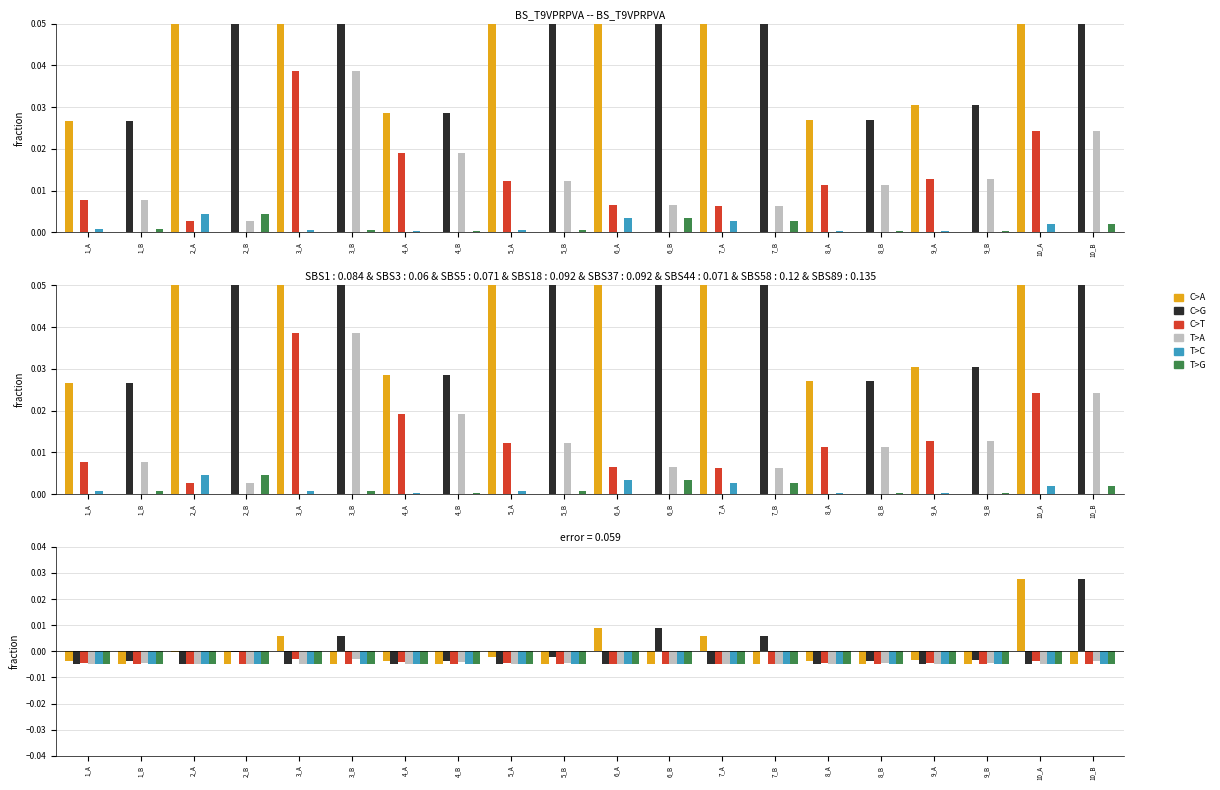

Reading right to left, list all the values displayed in this chart.

C>A: 10_B=-0.0	10_A=0.0	9_B=-0.0	9_A=-0.0	8_B=-0.0	8_A=-0.0	7_B=-0.0	7_A=0.0	6_B=-0.0	6_A=0.0	5_B=-0.0	5_A=-0.0	4_B=-0.0	4_A=-0.0	3_B=-0.0	3_A=0.0	2_B=-0.0	2_A=-0.0	1_B=-0.0	1_A=-0.0
C>G: 10_B=0.0	10_A=-0.0	9_B=-0.0	9_A=-0.0	8_B=-0.0	8_A=-0.0	7_B=0.0	7_A=-0.0	6_B=0.0	6_A=-0.0	5_B=-0.0	5_A=-0.0	4_B=-0.0	4_A=-0.0	3_B=0.0	3_A=-0.0	2_B=-0.0	2_A=-0.0	1_B=-0.0	1_A=-0.0
C>T: 10_B=-0.0	10_A=-0.0	9_B=-0.0	9_A=-0.0	8_B=-0.0	8_A=-0.0	7_B=-0.0	7_A=-0.0	6_B=-0.0	6_A=-0.0	5_B=-0.0	5_A=-0.0	4_B=-0.0	4_A=-0.0	3_B=-0.0	3_A=-0.0	2_B=-0.0	2_A=-0.0	1_B=-0.0	1_A=-0.0
T>A: 10_B=-0.0	10_A=-0.0	9_B=-0.0	9_A=-0.0	8_B=-0.0	8_A=-0.0	7_B=-0.0	7_A=-0.0	6_B=-0.0	6_A=-0.0	5_B=-0.0	5_A=-0.0	4_B=-0.0	4_A=-0.0	3_B=-0.0	3_A=-0.0	2_B=-0.0	2_A=-0.0	1_B=-0.0	1_A=-0.0
T>C: 10_B=-0.0	10_A=-0.0	9_B=-0.0	9_A=-0.0	8_B=-0.0	8_A=-0.0	7_B=-0.0	7_A=-0.0	6_B=-0.0	6_A=-0.0	5_B=-0.0	5_A=-0.0	4_B=-0.0	4_A=-0.0	3_B=-0.0	3_A=-0.0	2_B=-0.0	2_A=-0.0	1_B=-0.0	1_A=-0.0
T>G: 10_B=-0.0	10_A=-0.0	9_B=-0.0	9_A=-0.0	8_B=-0.0	8_A=-0.0	7_B=-0.0	7_A=-0.0	6_B=-0.0	6_A=-0.0	5_B=-0.0	5_A=-0.0	4_B=-0.0	4_A=-0.0	3_B=-0.0	3_A=-0.0	2_B=-0.0	2_A=-0.0	1_B=-0.0	1_A=-0.0